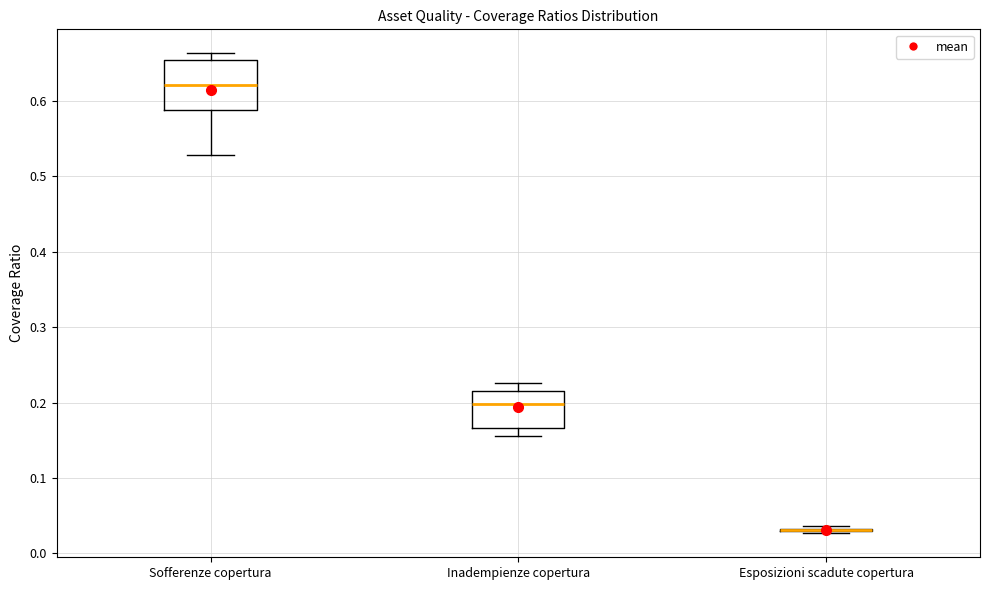

Comparing the boxes themselves (not the whiskers), which one is the tallest?

Sofferenze copertura